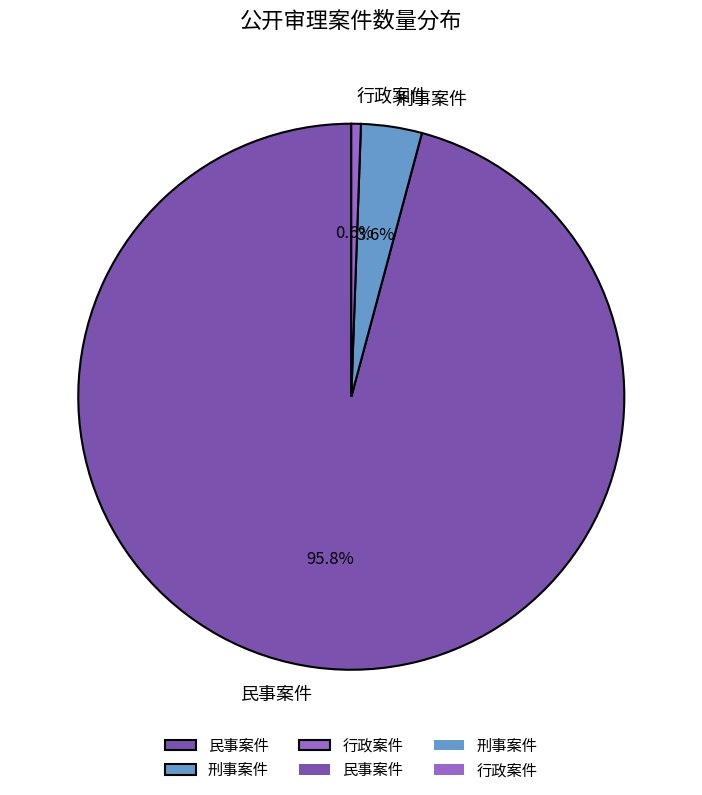

How many segments does this pie chart have?

3